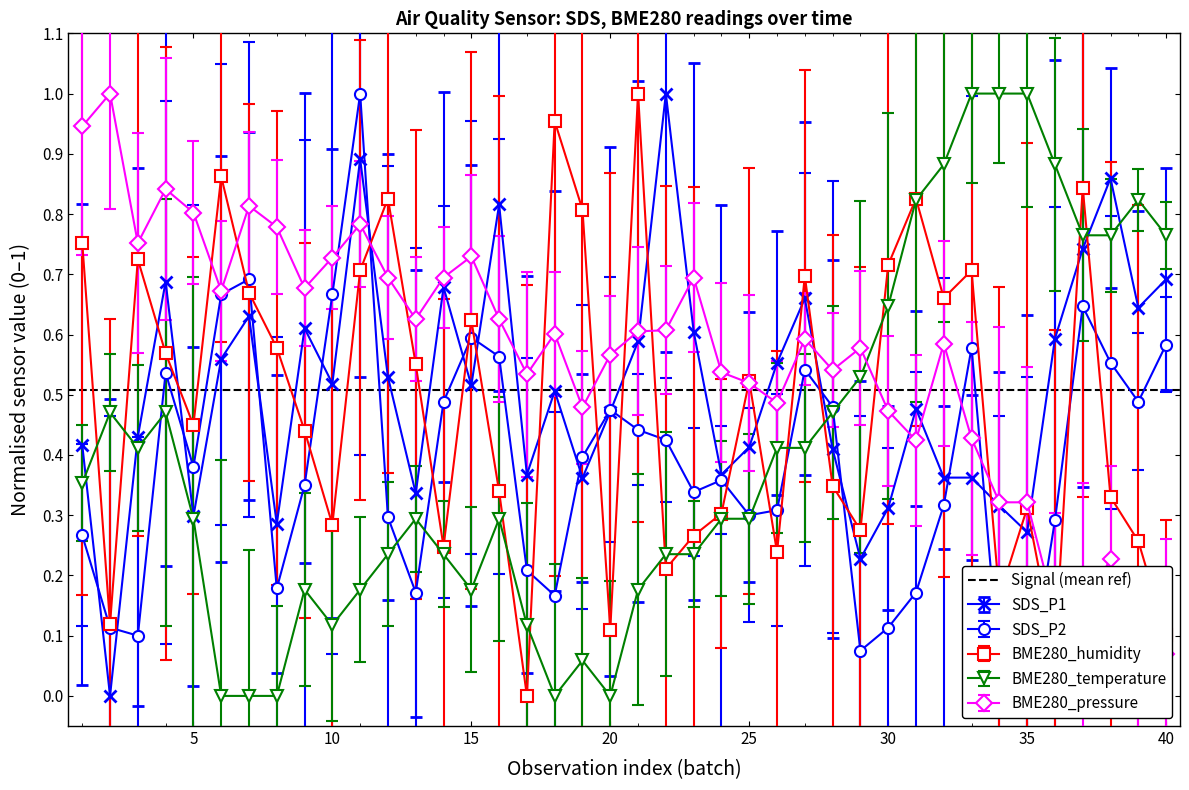

True or false: SDS_P1 has more than 1 points higher than both neighbors.

True